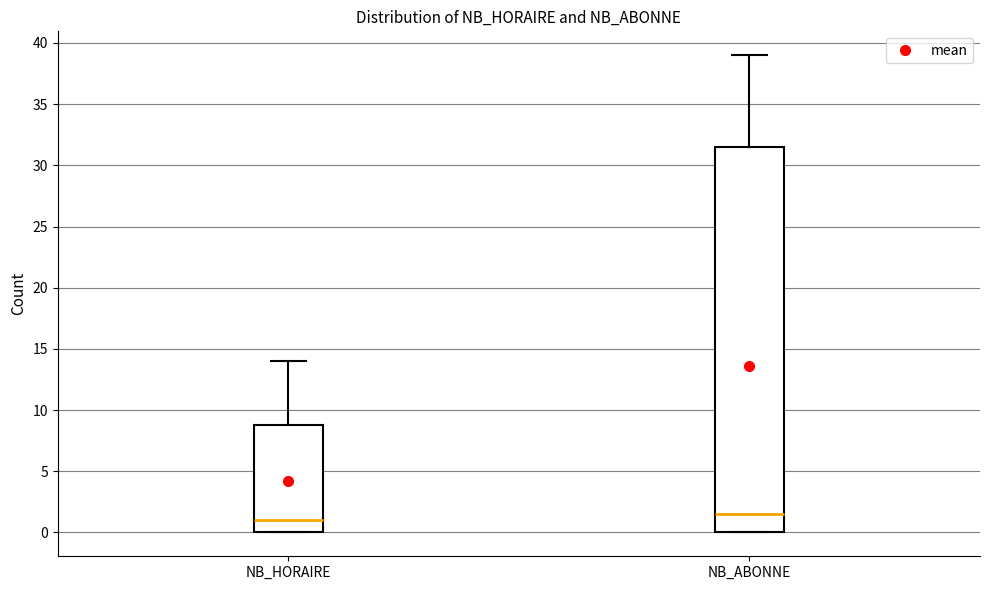

Which box's median line is the lowest?

NB_HORAIRE